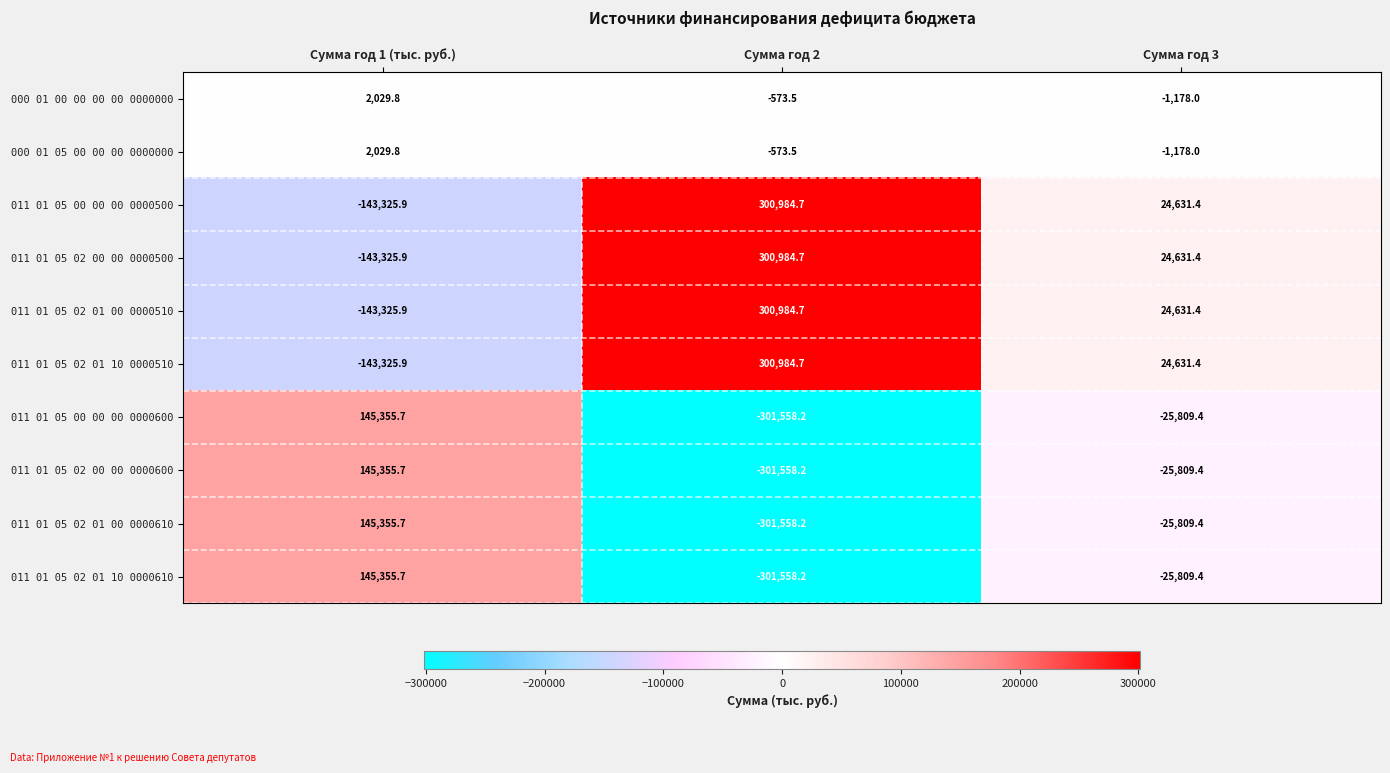

List the labels in order of 011 01 05 02 00 00 0000600 value, smallest first.

Сумма год 2, Сумма год 3, Сумма год 1 (тыс. руб.)